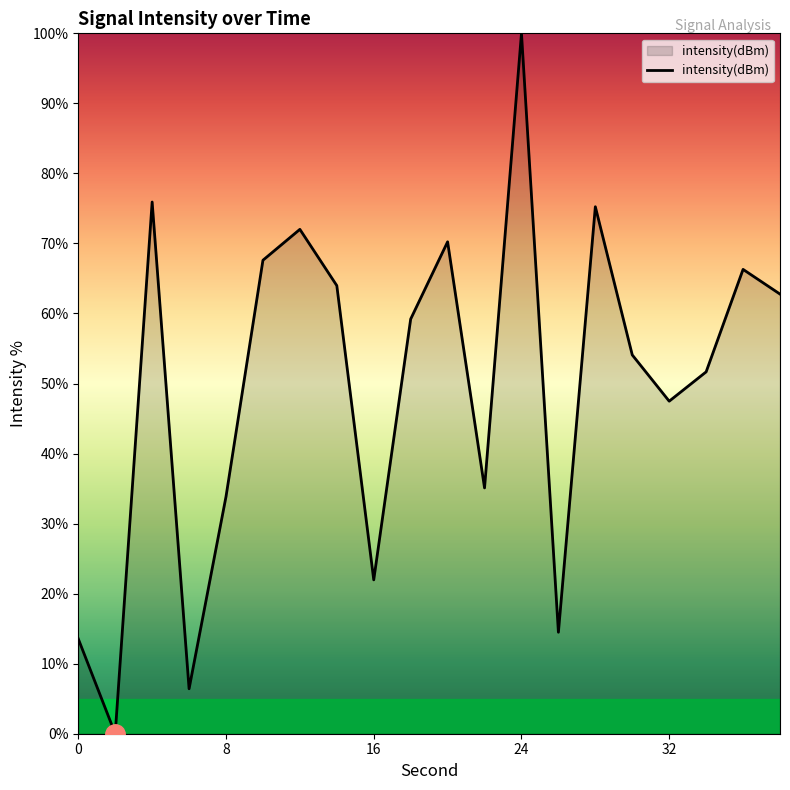

Reading left to right, extract all data points from this chart.

13.5	0.0	75.9	6.4	33.9	67.6	72.0	64.0	22.0	59.2	70.2	35.1	100.0	14.5	75.2	54.1	47.5	51.7	66.3	62.8